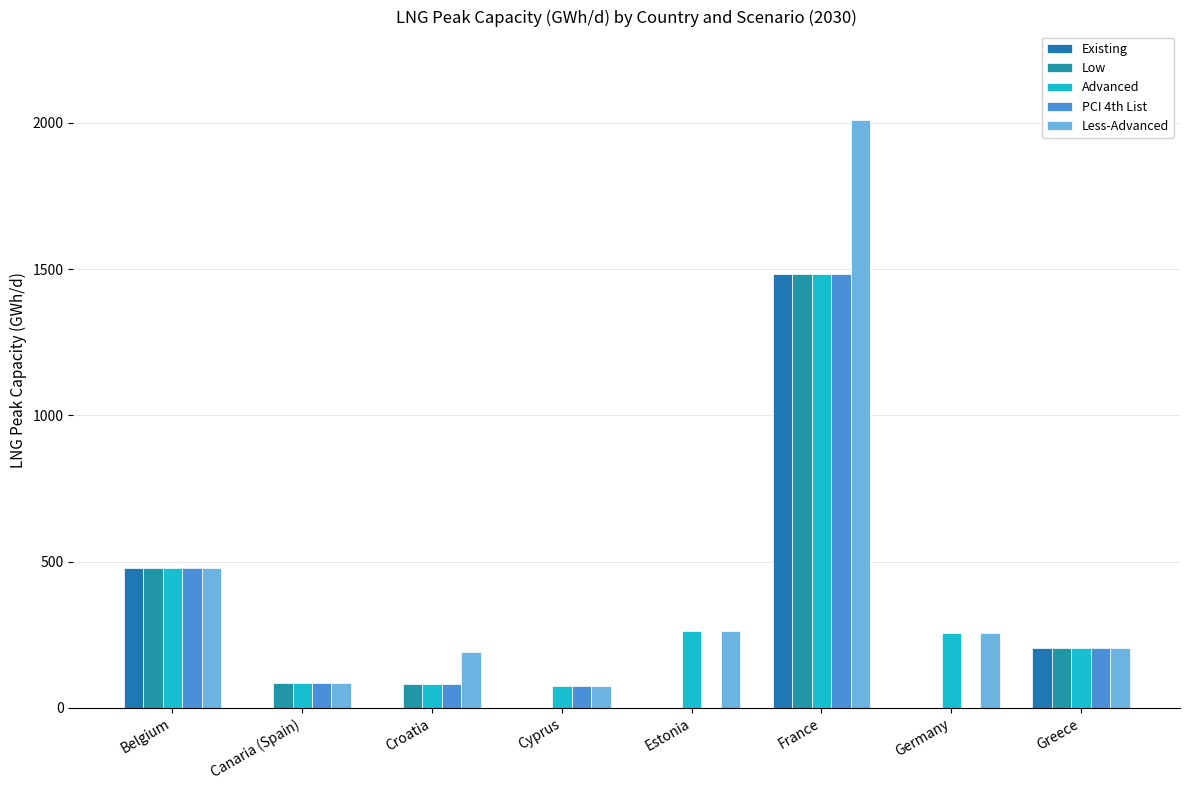

At which label does Existing reach its minimum?

Canaria (Spain)